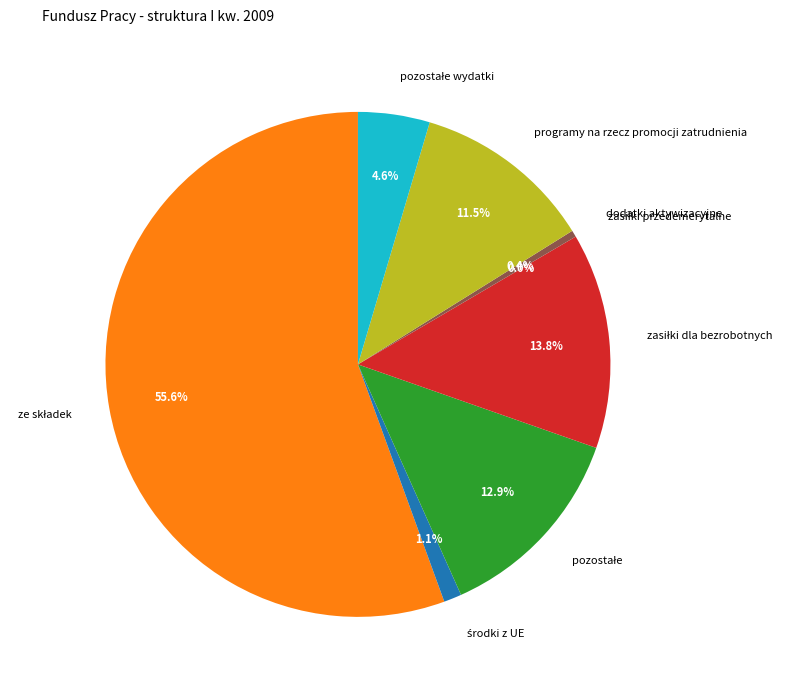

Is there any slice that represents more than half of the pie?

Yes